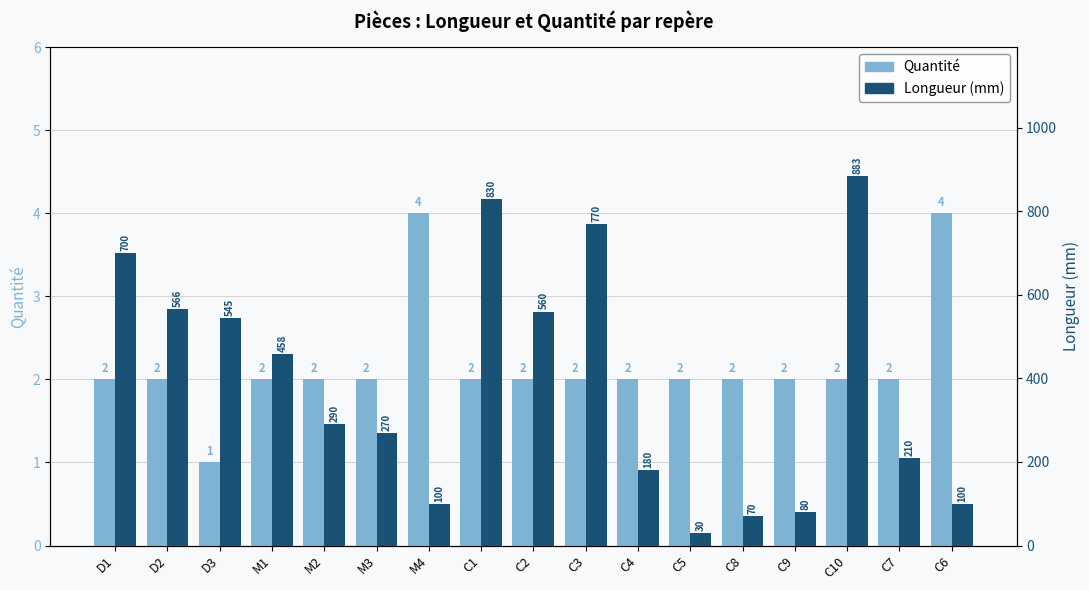

Which series changed the most between M3 and M4?

Longueur (mm)